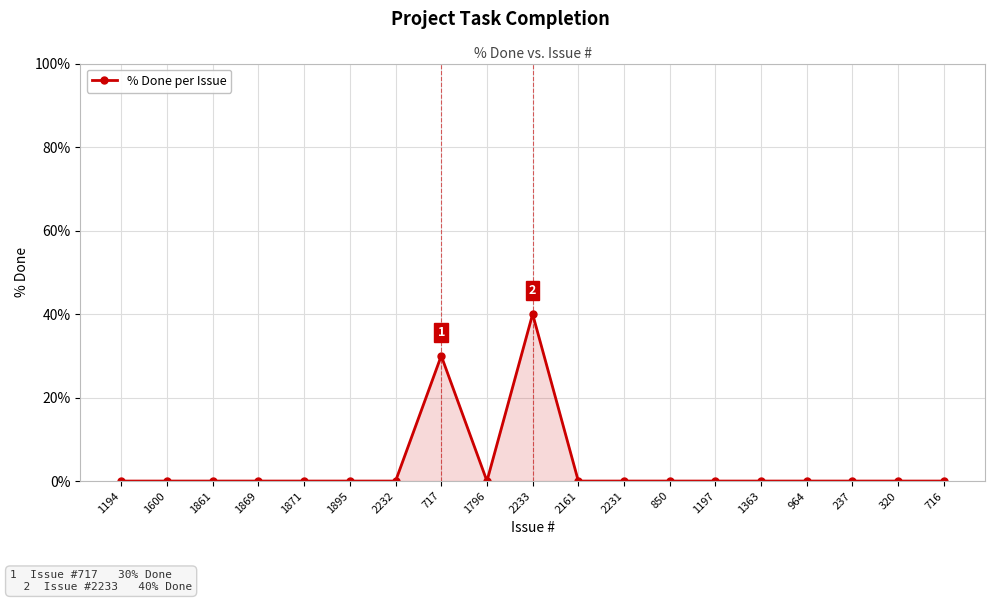

Reading left to right, what are all the values shown in this chart?

0	0	0	0	0	0	0	30	0	40	0	0	0	0	0	0	0	0	0